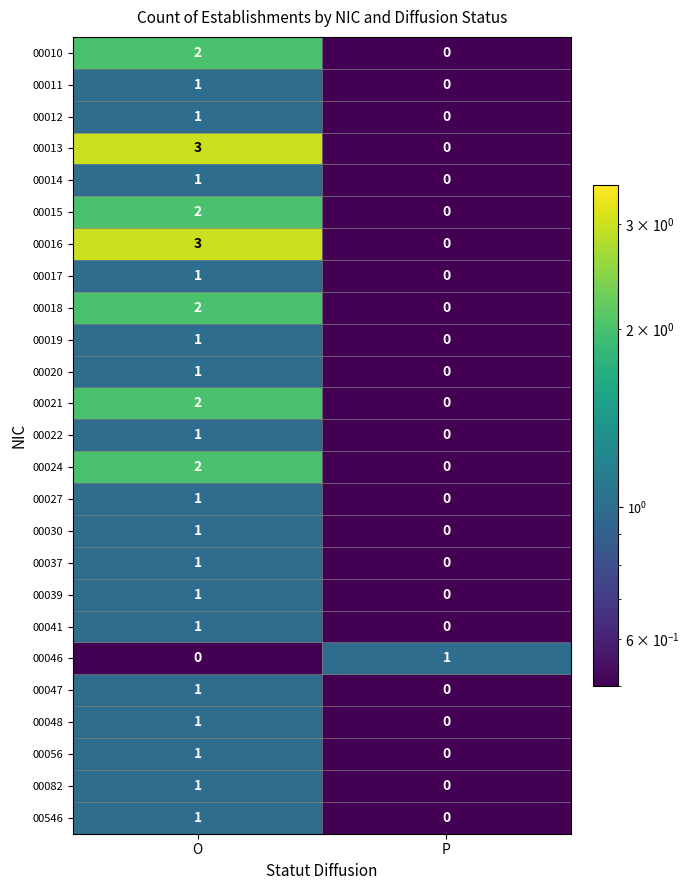

At which category is the sum across all series the highest?

O